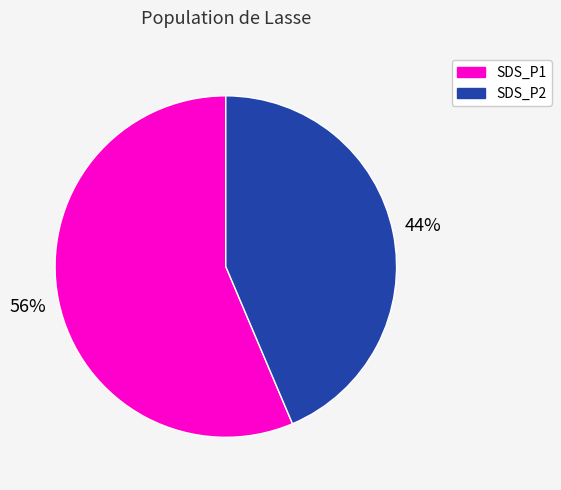

Rank the categories by value from lowest to highest.

SDS_P2, SDS_P1